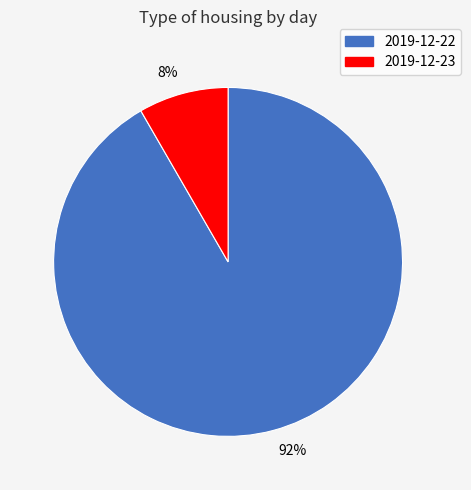

Does 2019-12-23 represent more than half of the total?

No